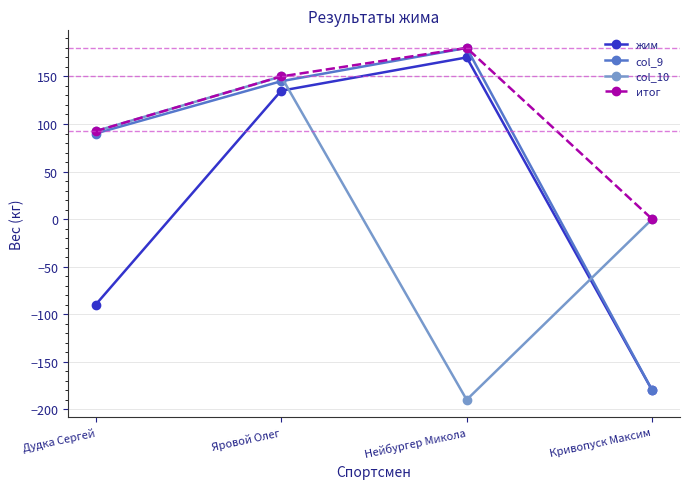

How many series are shown in this chart?

4